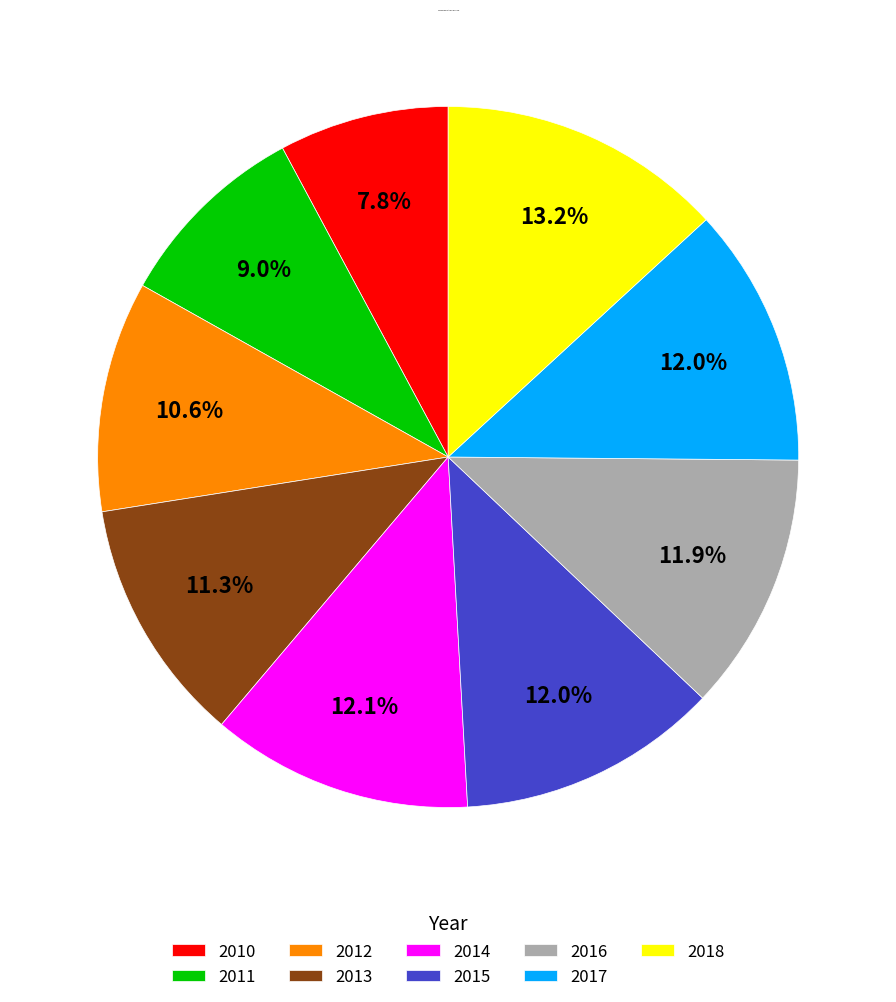

Which slice is the largest?

2018